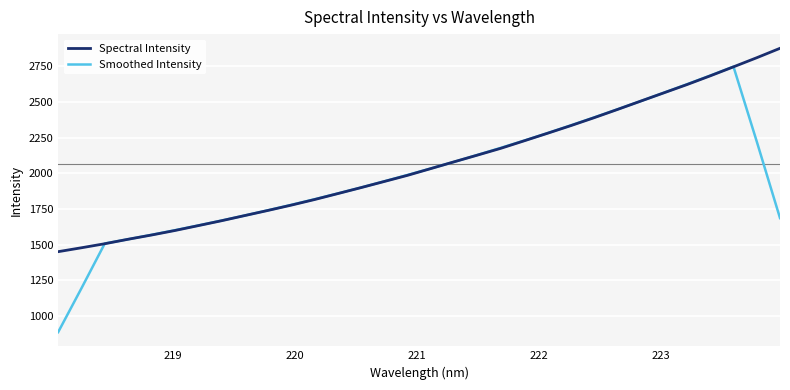

Which series ends up on top after the final intersection of Smoothed Intensity and Spectral Intensity?

Spectral Intensity